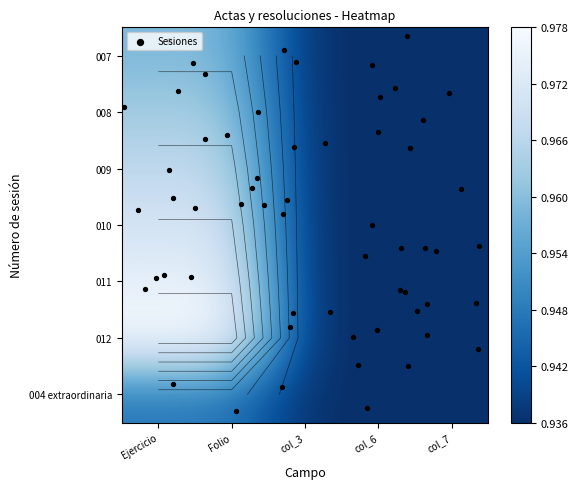

What is the sum of all 010 values?

4.8